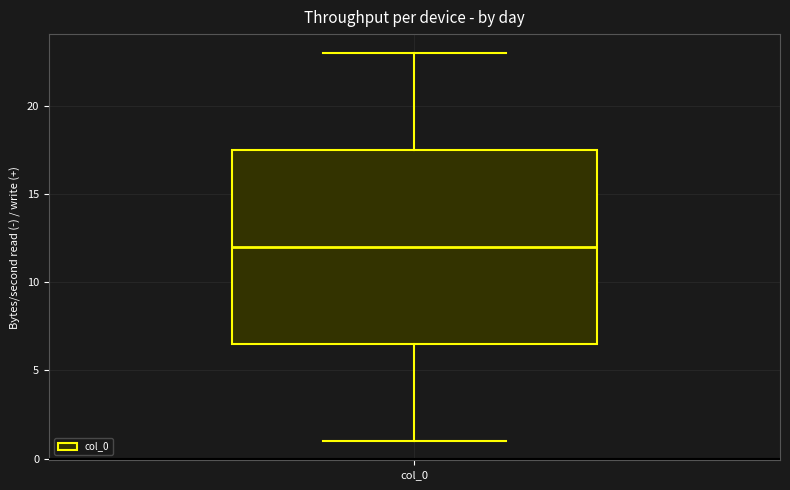

Read this box plot against the y-axis: the position of the median line, the range covered by the box, and the ends of both whiskers. The values are not printed on the chart, so give them approximately, as read against the axis.

median 12.0, box 6.5 to 17.5, whiskers 1.0 to 23.0